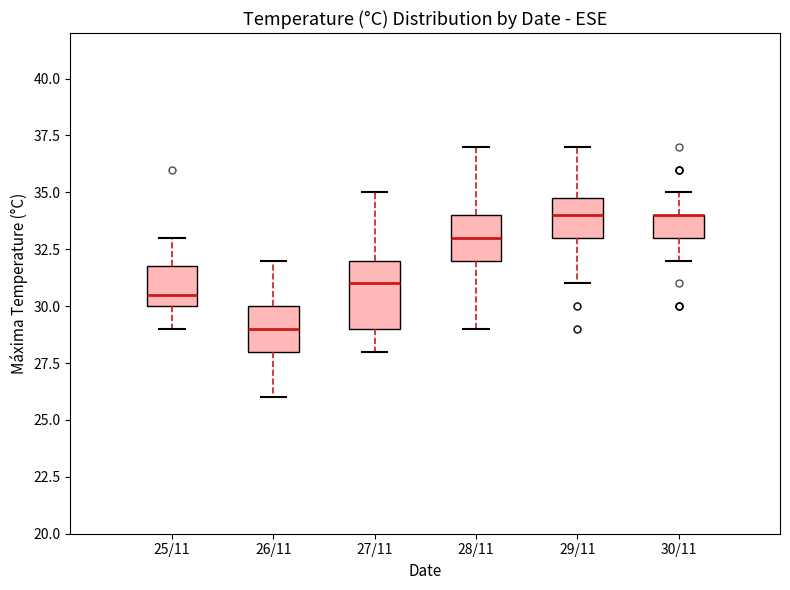

Where does the lower whisker of the box for 29/11 end on the y-axis? The values are not printed on the chart, so give them approximately, as read against the axis.

31.0